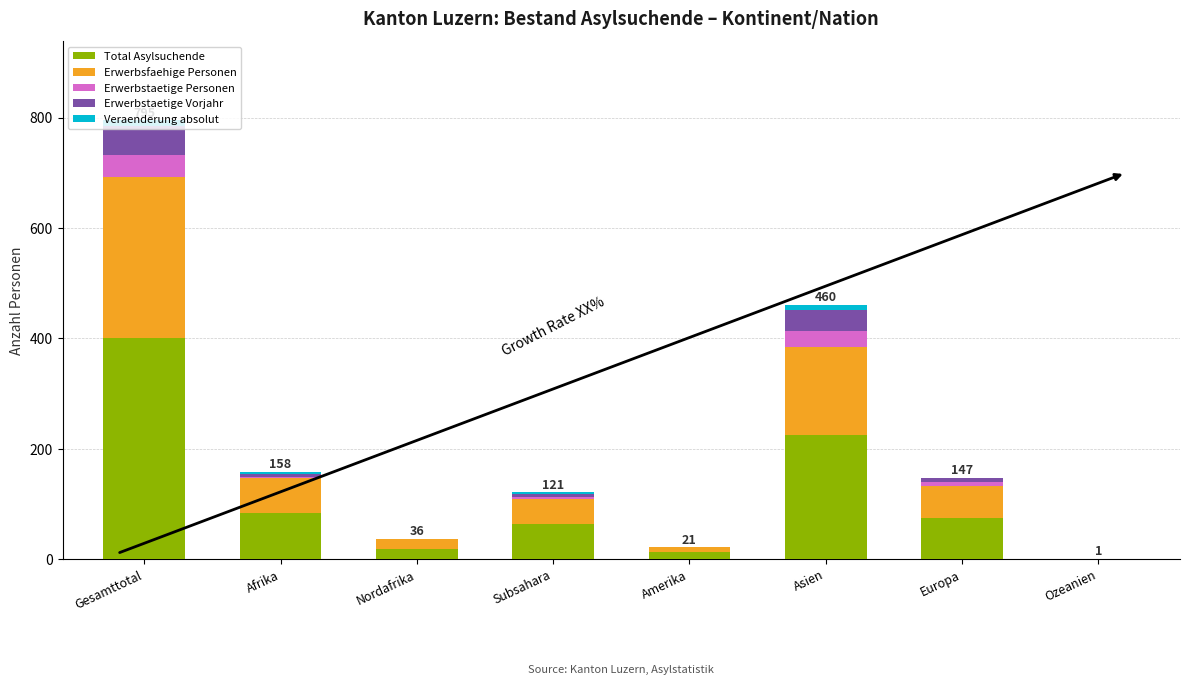

At which category is the sum across all series the highest?

Gesamttotal